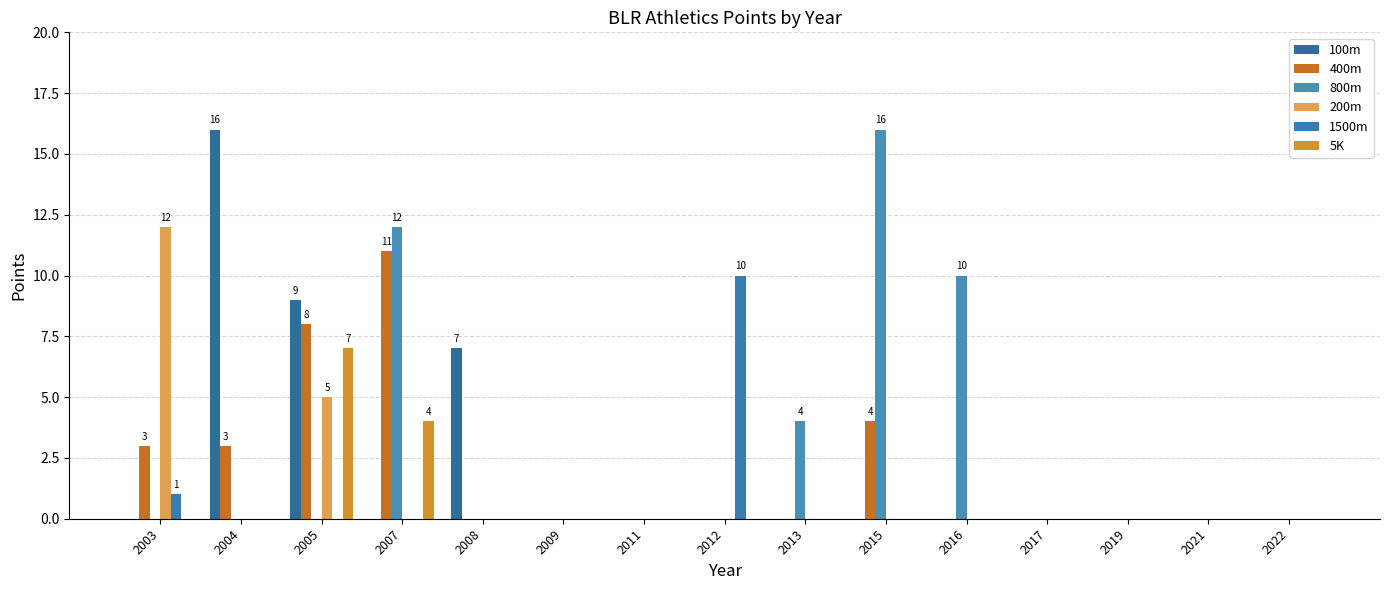

At which category does the chart reach its peak across all series?

2004